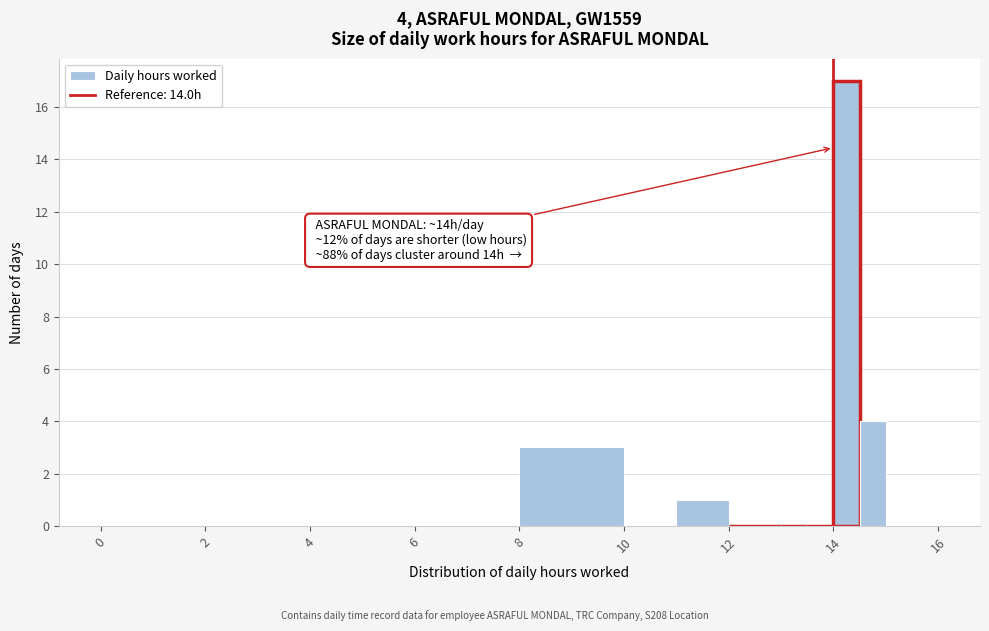

Around what value on the x-axis is the tallest bar? Give the approximate position of its centre, as read against the axis.

14.2